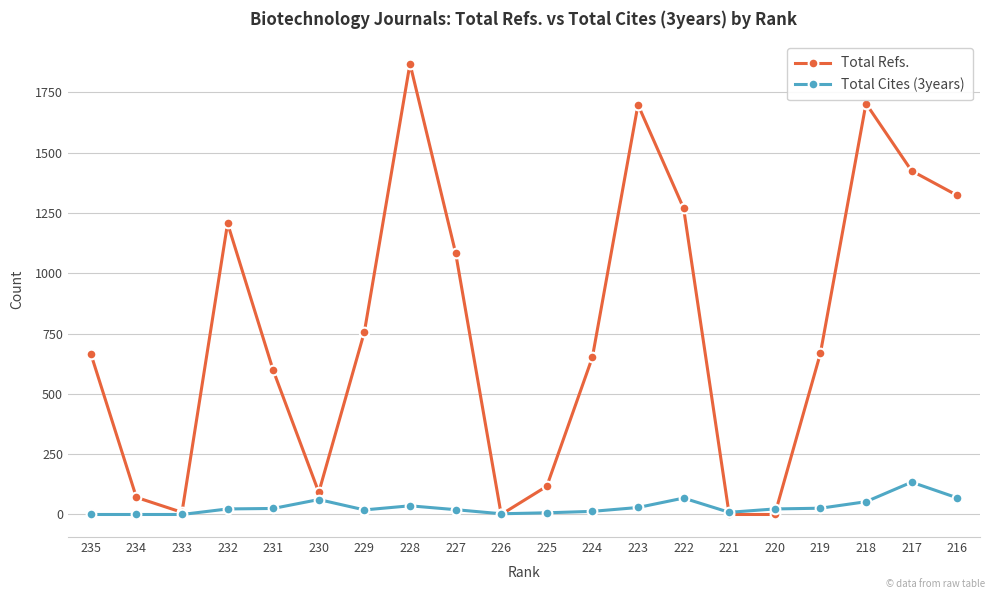

What are all the series names shown in the legend?

Total Refs., Total Cites (3years)